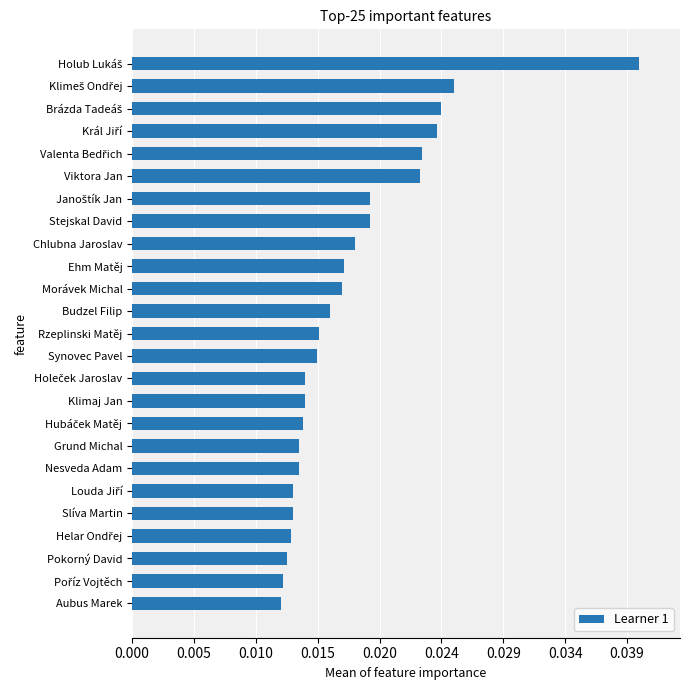

Does the chart contain stacked bars?

No